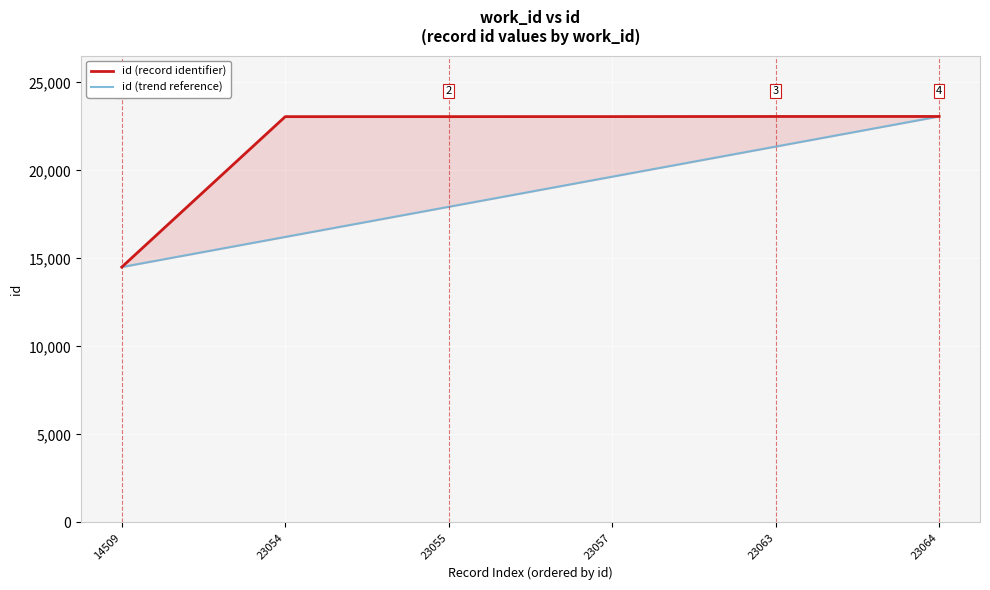

Which series has the largest range (max minus min)?

id (record identifier)